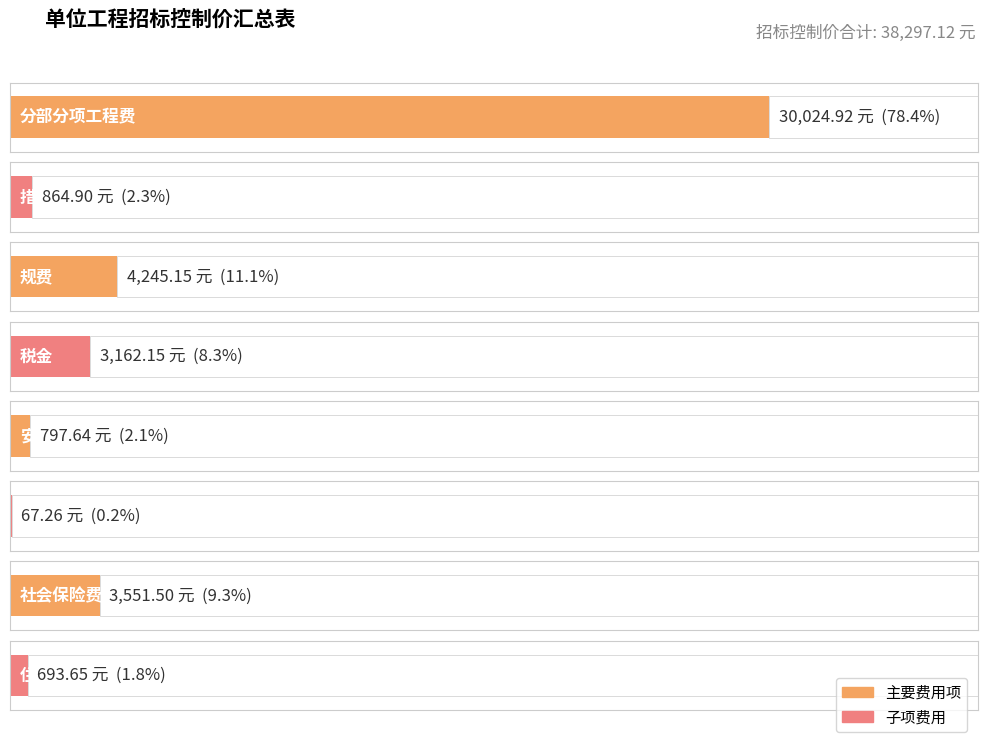

What is the value of the 4th bar from the left?

3162.2